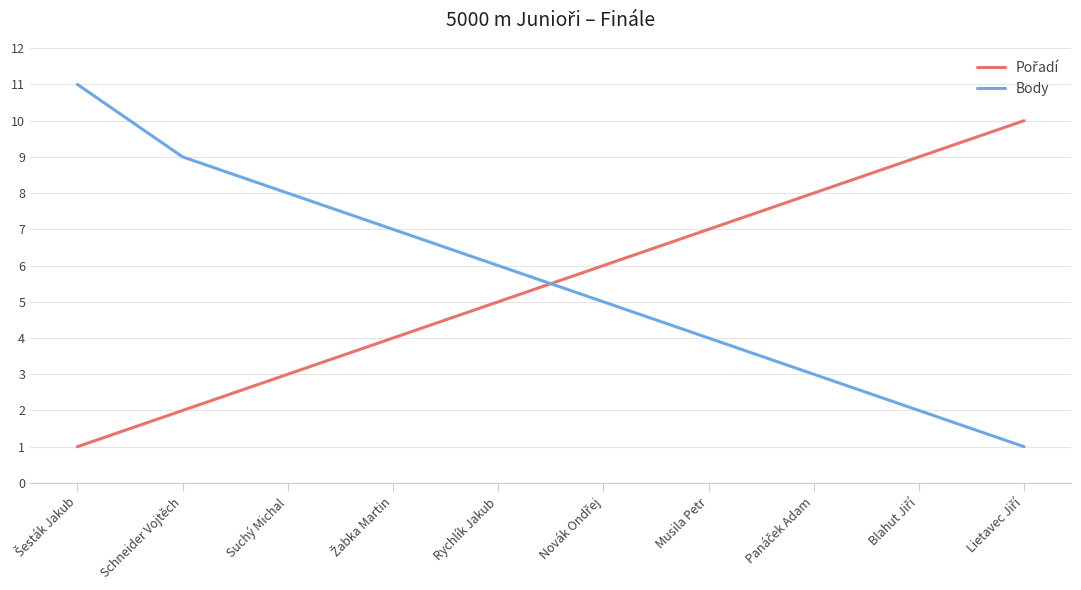

What is the average value of the Body series?

6